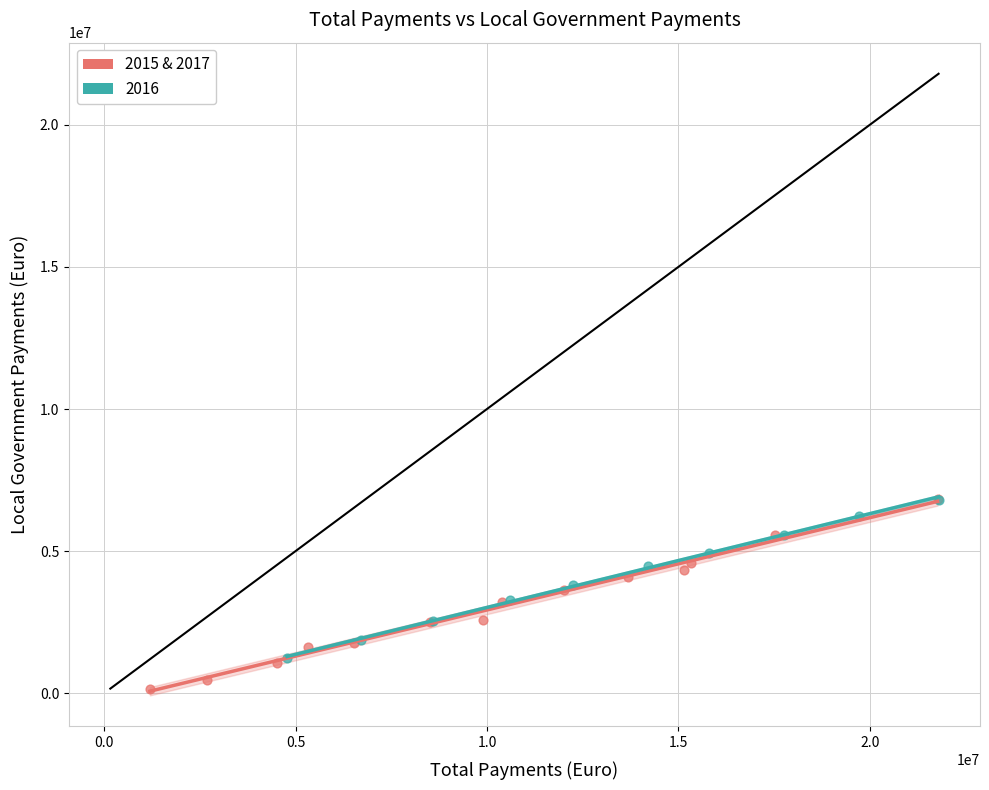

Which series contains the lowest Y value?

2015 & 2017